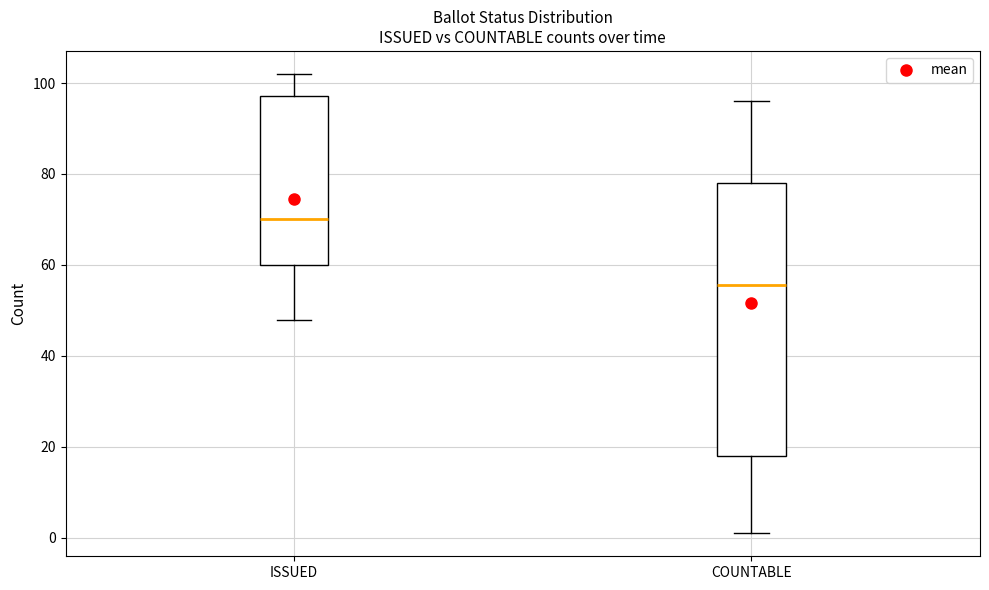

Where is the upper edge of the box for COUNTABLE on the y-axis? The values are not printed on the chart, so give them approximately, as read against the axis.

78